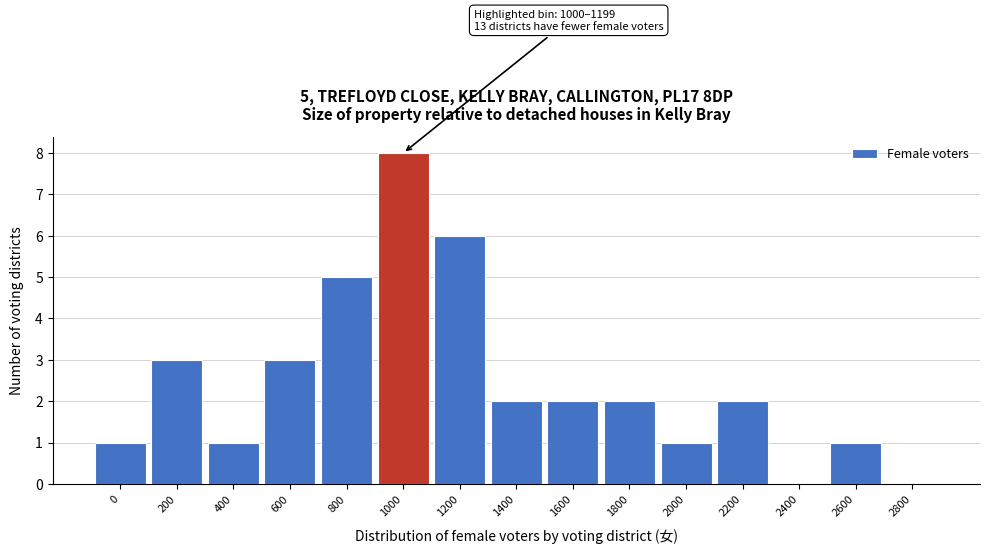

Reading left to right, transcribe all the data shown in this chart.

0=1	200=3	400=1	600=3	800=5	1000=8	1200=6	1400=2	1600=2	1800=2	2000=1	2200=2	2400=0	2600=1	2800=0